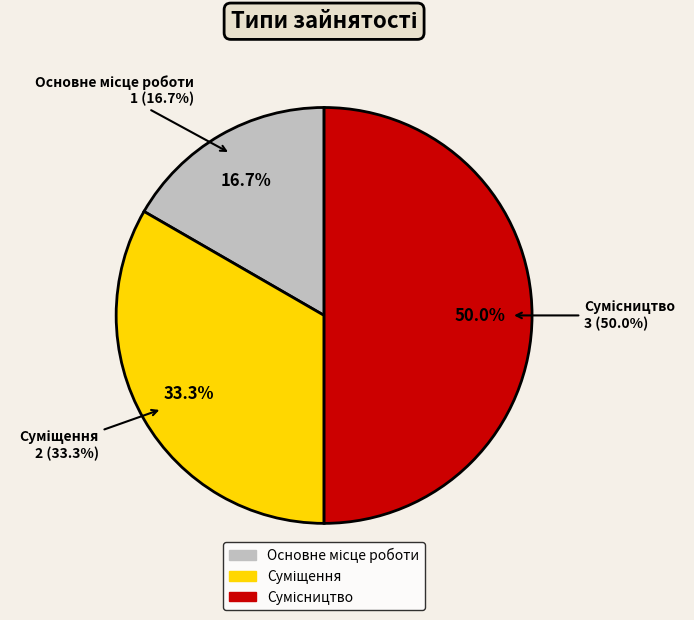

To the nearest percent, what is the combined percentage of Основне місце роботи and Сумісництво?

67%